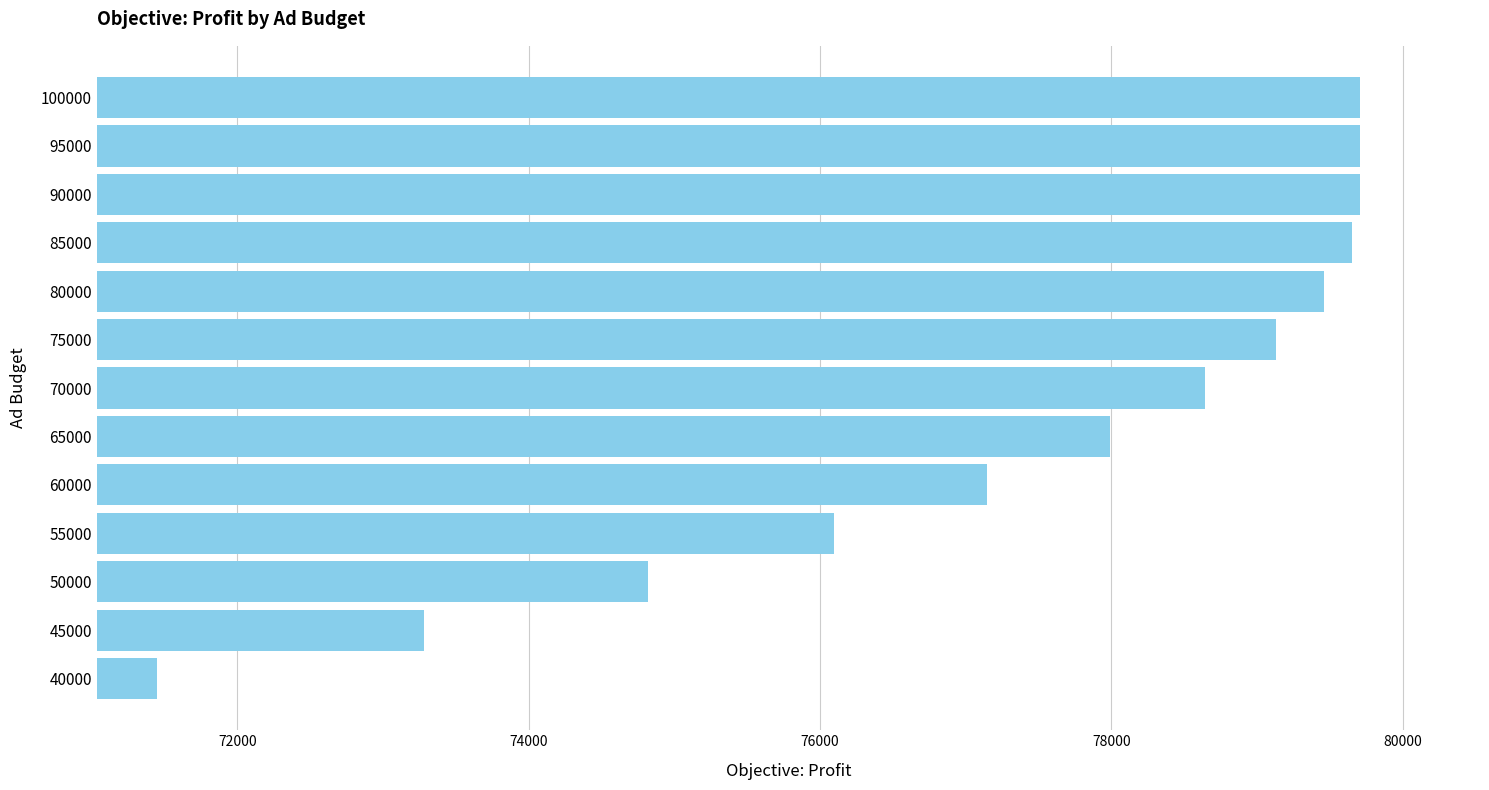

Approximately how many times larger is the value at 95000 compared to 80000?

1.0